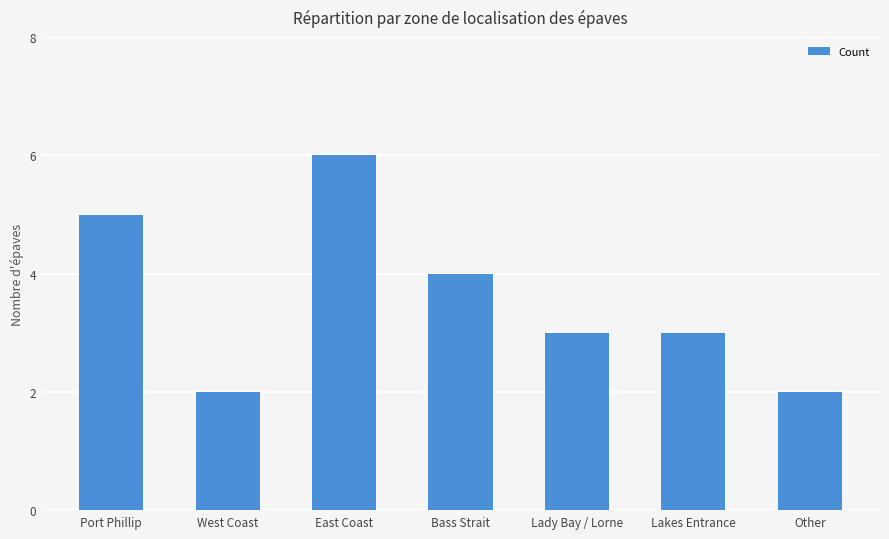

Is it true that the value at Other is 1?

False